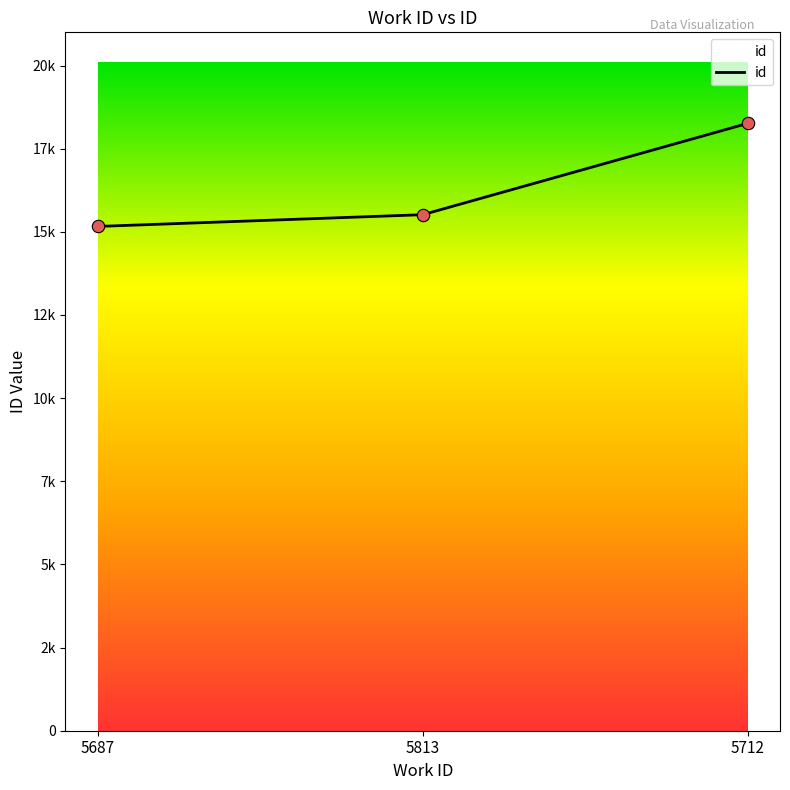

Which has a higher value, 5687 or 5712?

5712